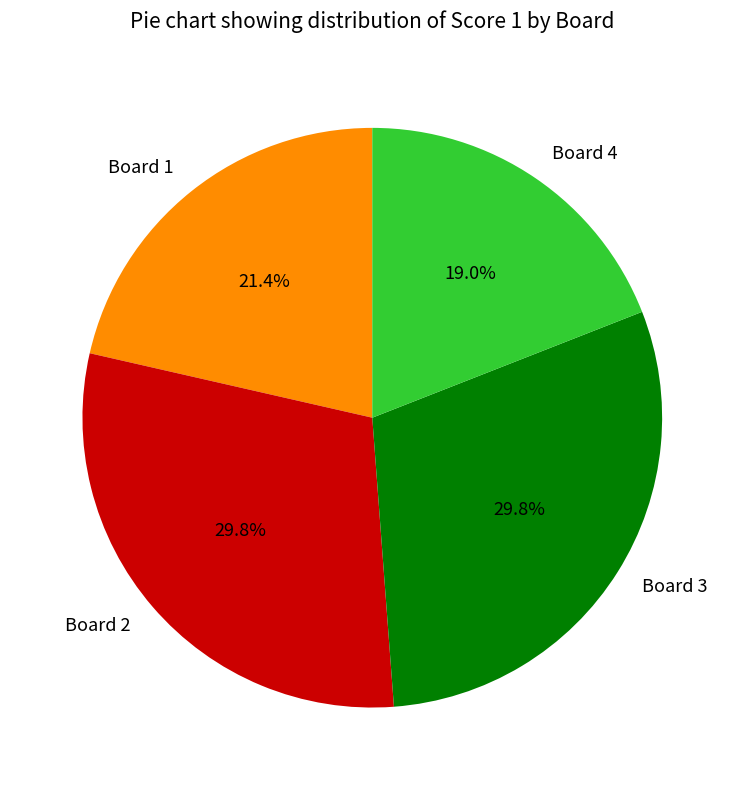

Which category has the smallest portion of the pie?

Board 4